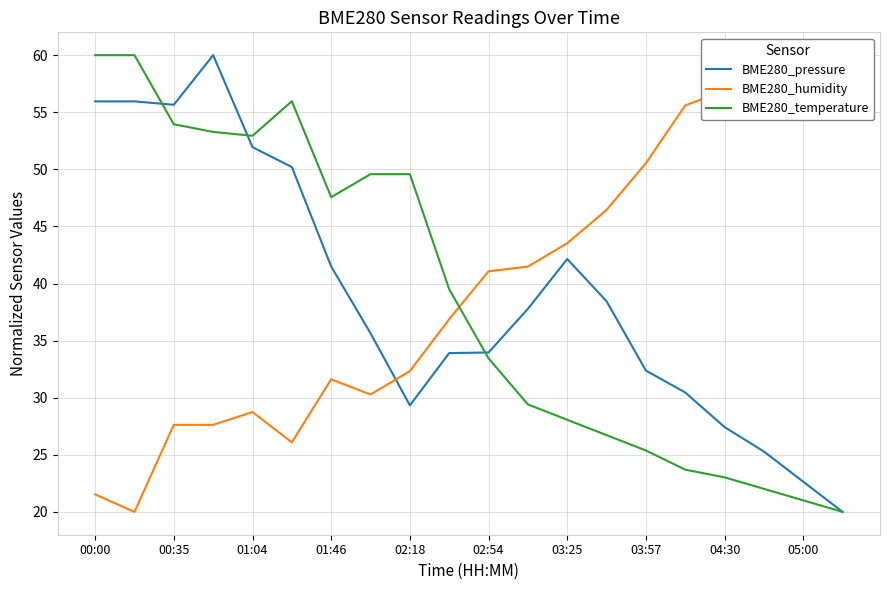

Read the BME280_temperature value at 13.

26.7